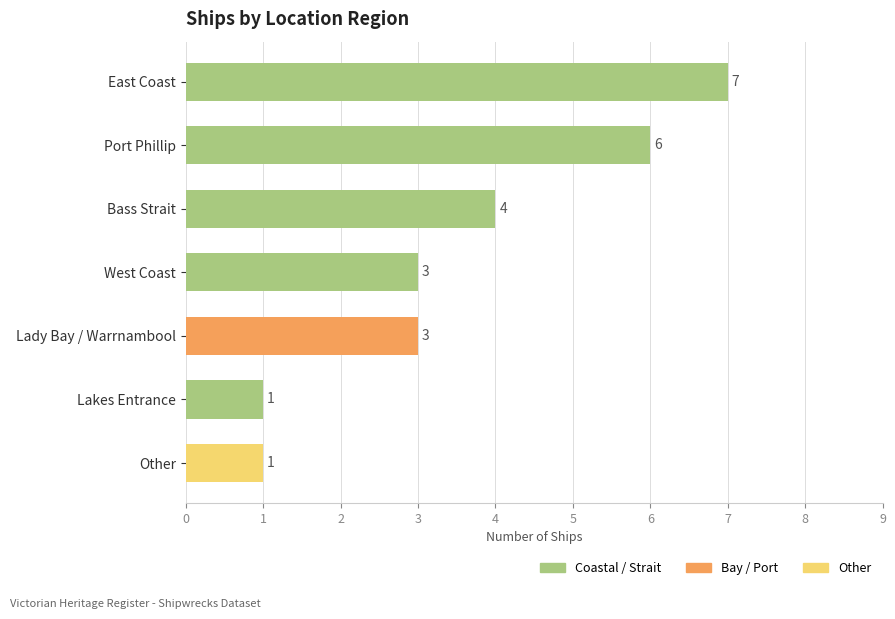

How many distinct data groups are displayed?

1